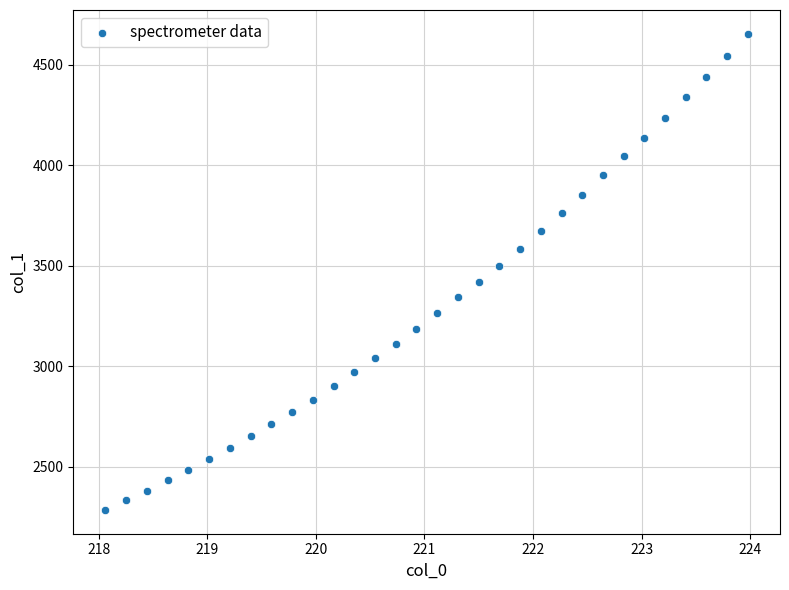

What is the range of X values (max minus min)?

5.9